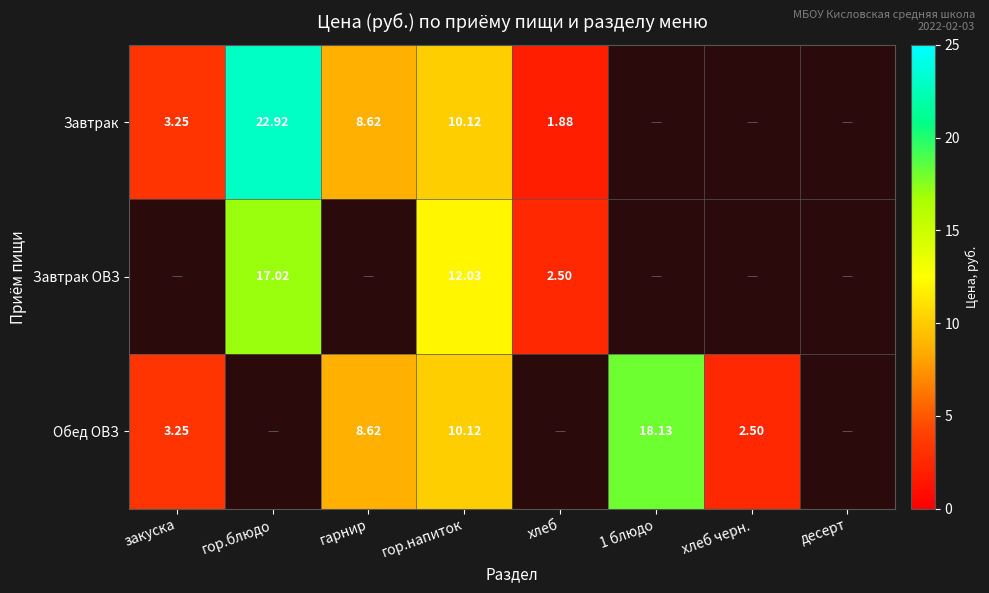

Is the value of Завтрак at гор.напиток greater than the value of Обед ОВЗ at хлеб черн.?

Yes